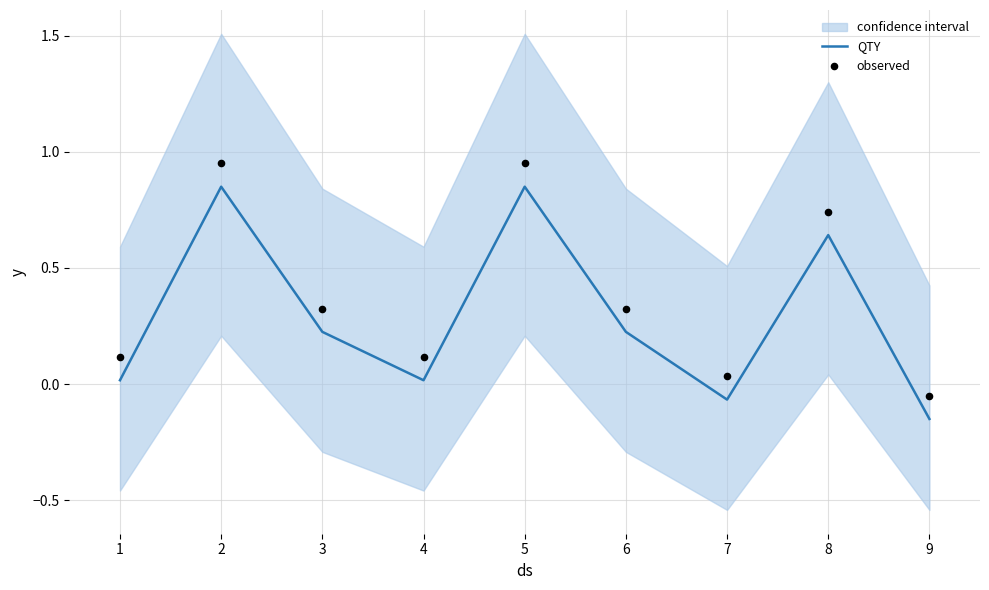

Which series has the largest total across all categories?

observed